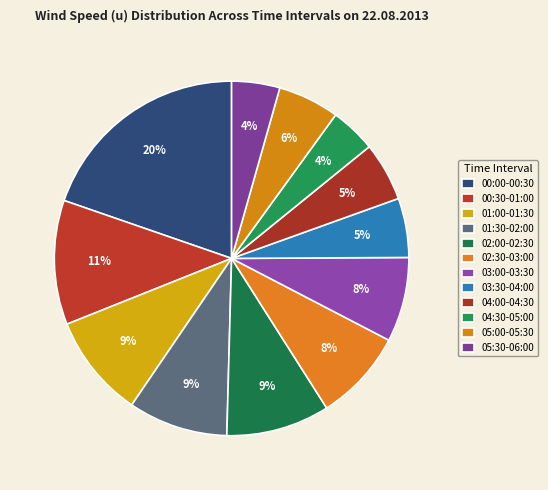

Rank the categories by value from lowest to highest.

04:30-05:00, 05:30-06:00, 04:00-04:30, 03:30-04:00, 05:00-05:30, 03:00-03:30, 02:30-03:00, 01:30-02:00, 01:00-01:30, 02:00-02:30, 00:30-01:00, 00:00-00:30